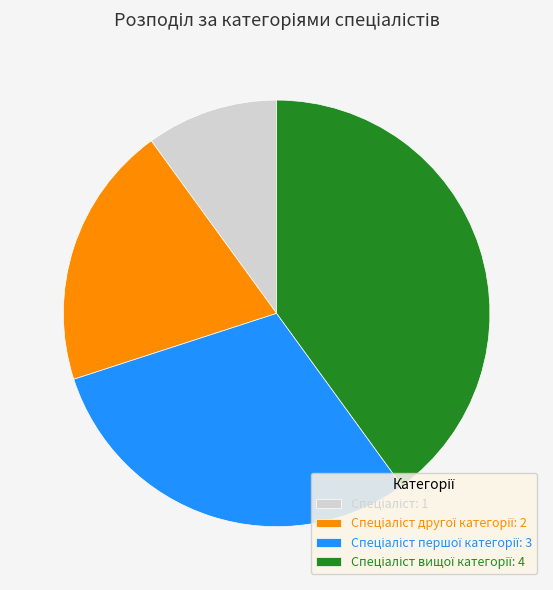

Is there a majority slice in this chart?

No